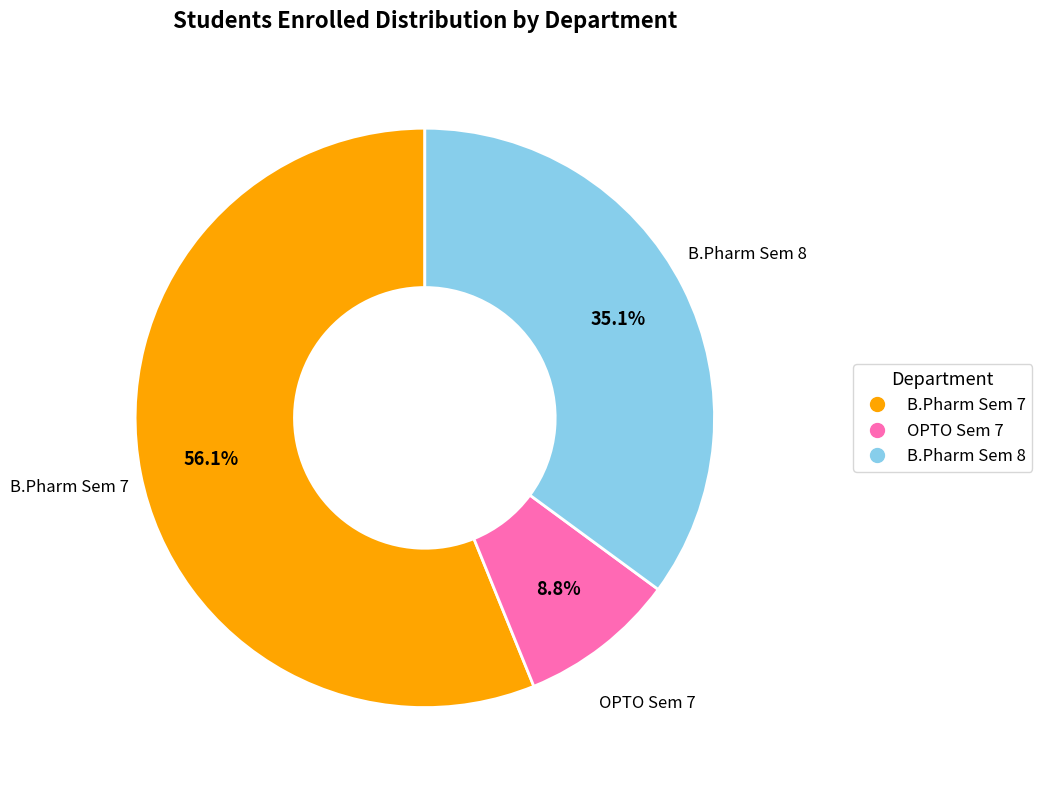

Is there any slice that represents more than half of the pie?

Yes